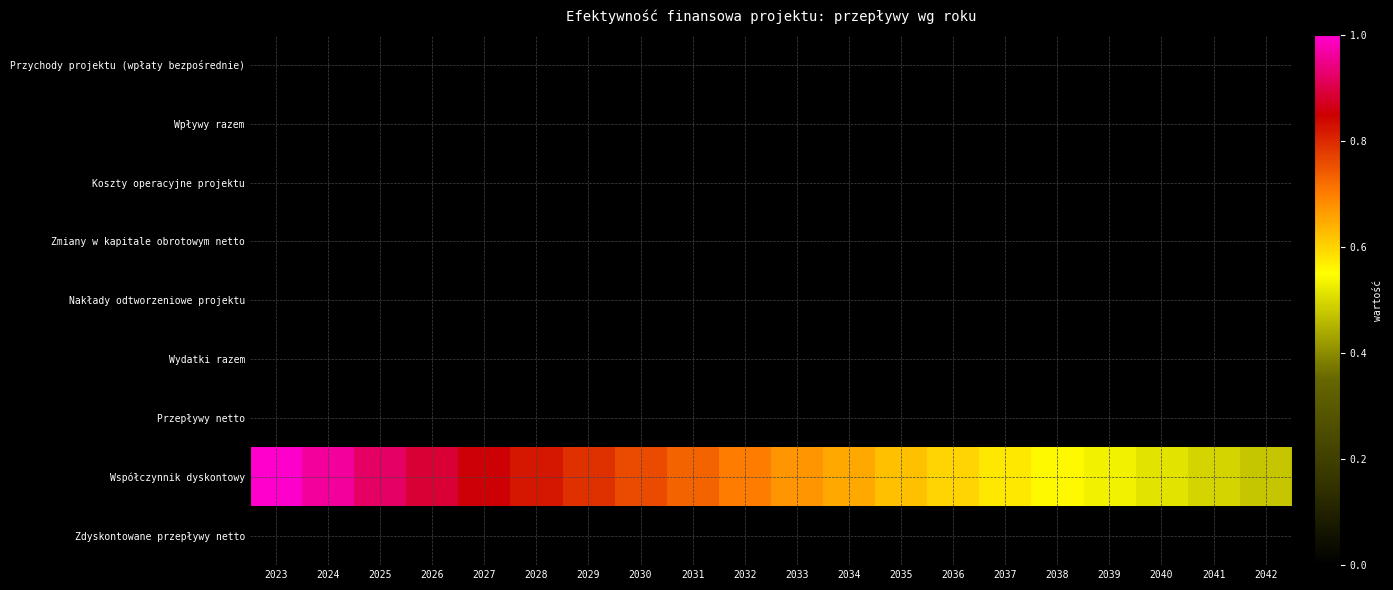

At how many categories does at least one series exceed 0?

20